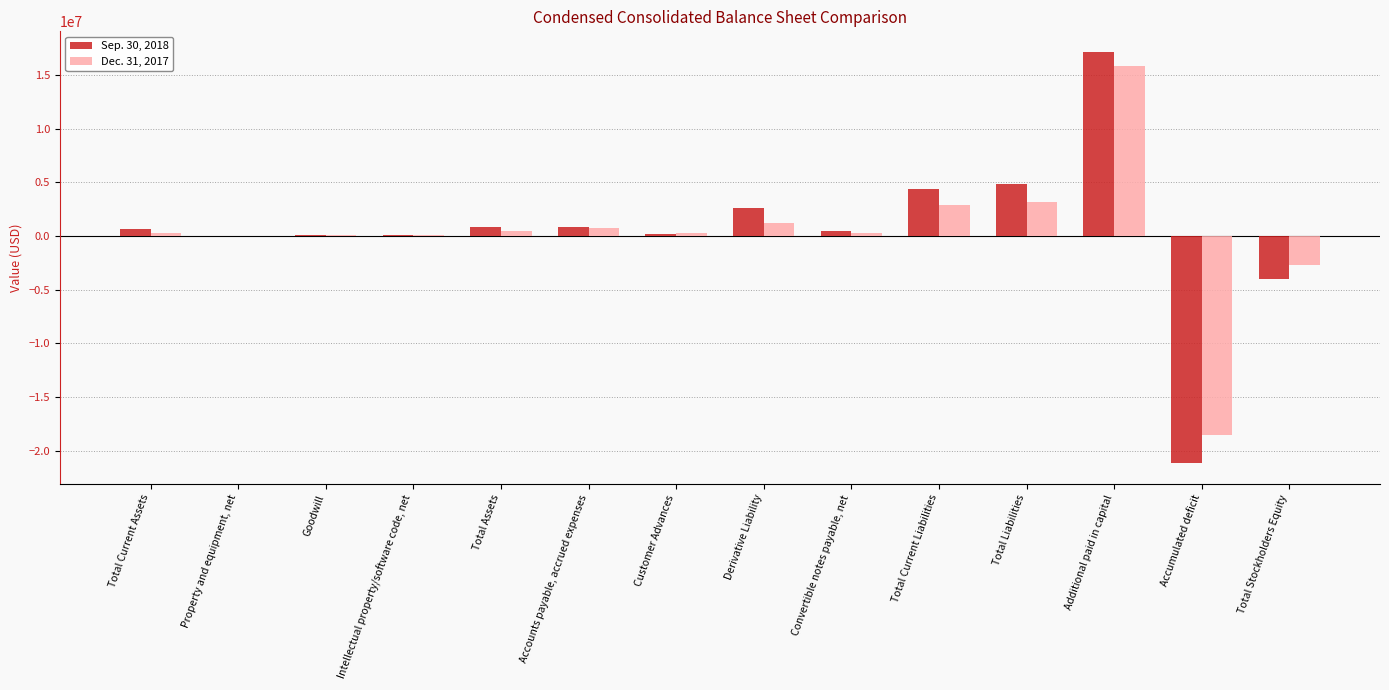

At which category is the sum across all series the highest?

Additional paid in capital